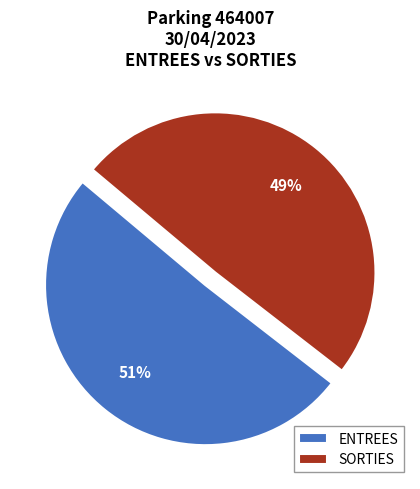

To the nearest percent, what percentage of the pie is ENTREES?

51%